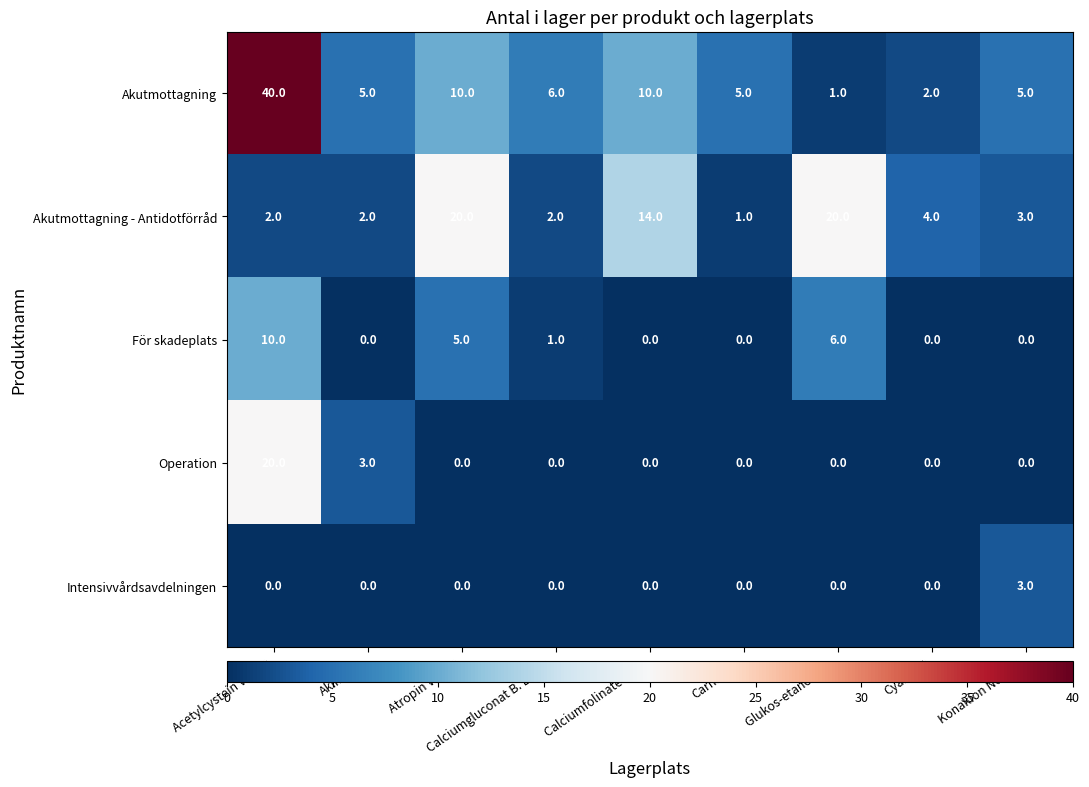

How many categories are shown in the chart?

9